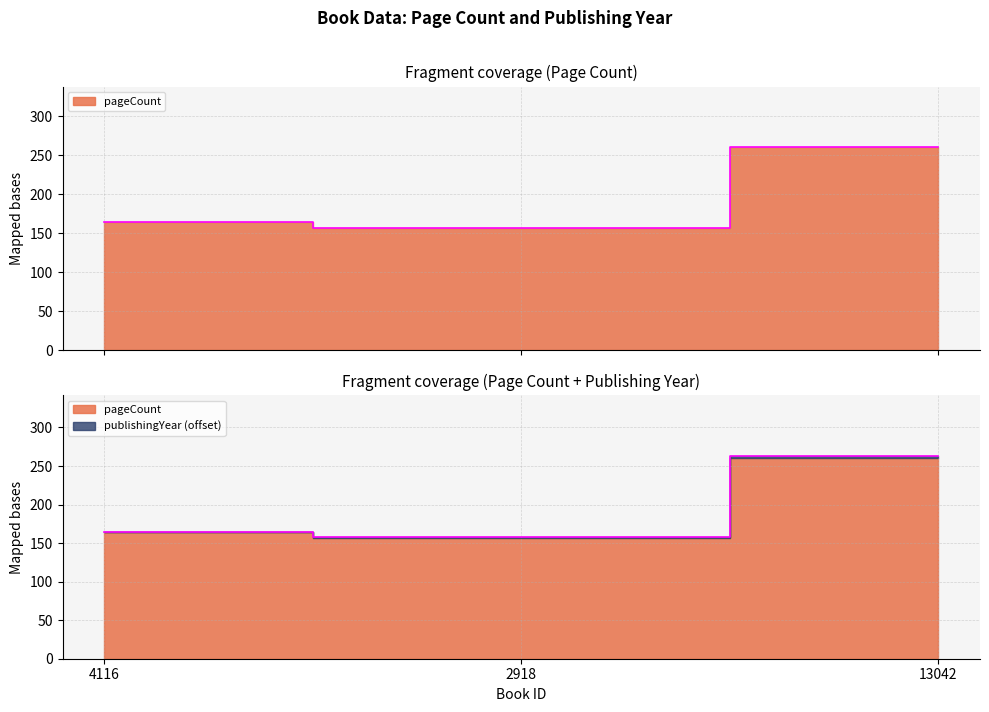

What is the difference between the values at 4116 and 13042?

96